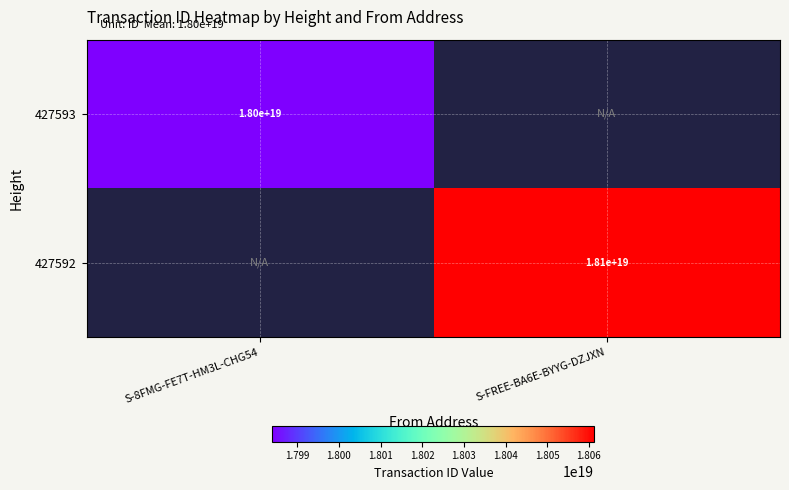

Is it true that 427592 equals 30044851190204674048 at S-FREE-BA6E-BYYG-DZJXN?

False